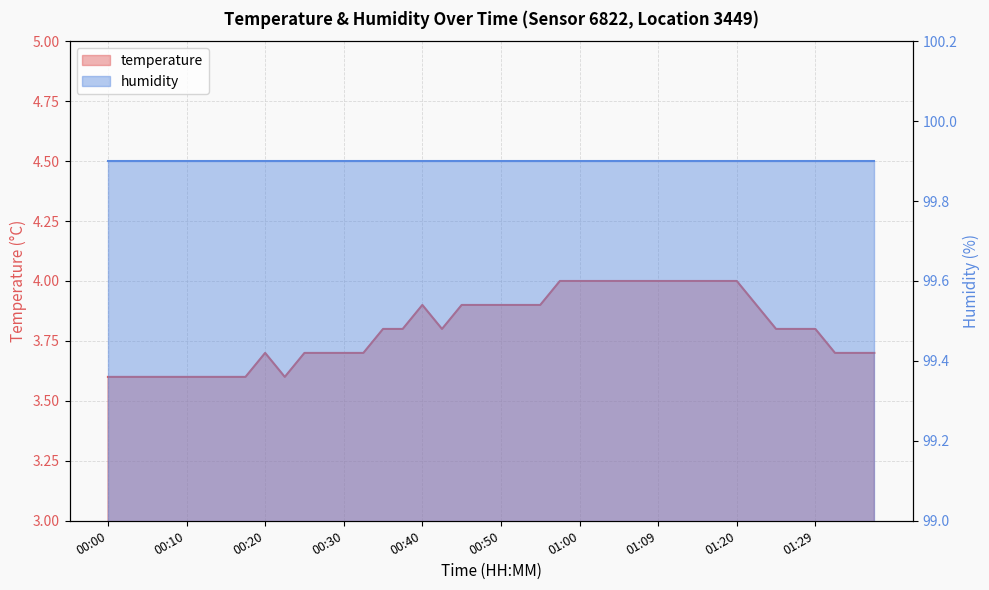

How many interior local valleys (lower than both neighbors) does the data have?

2